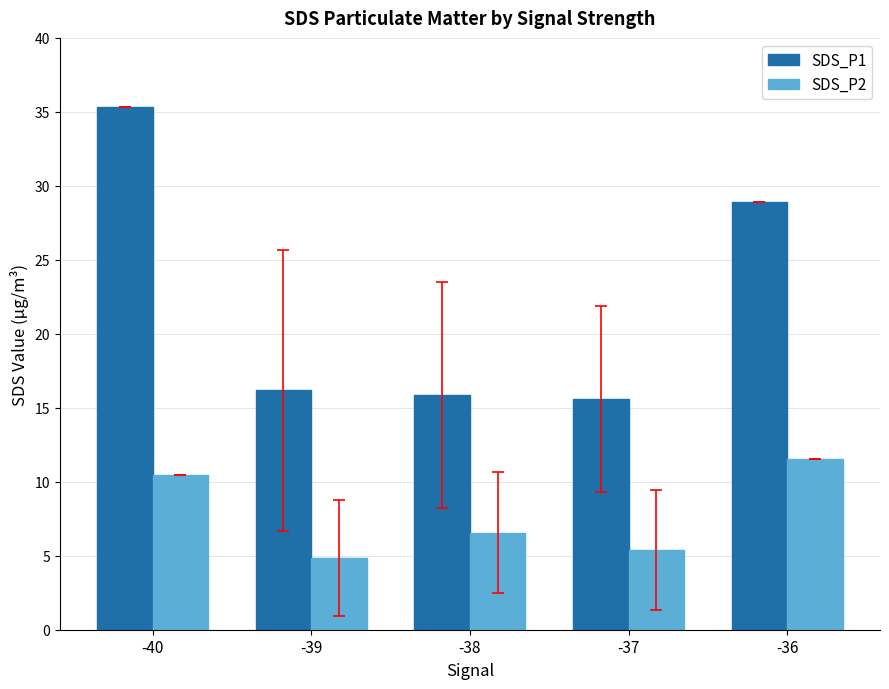

How many bars are there in total?

10